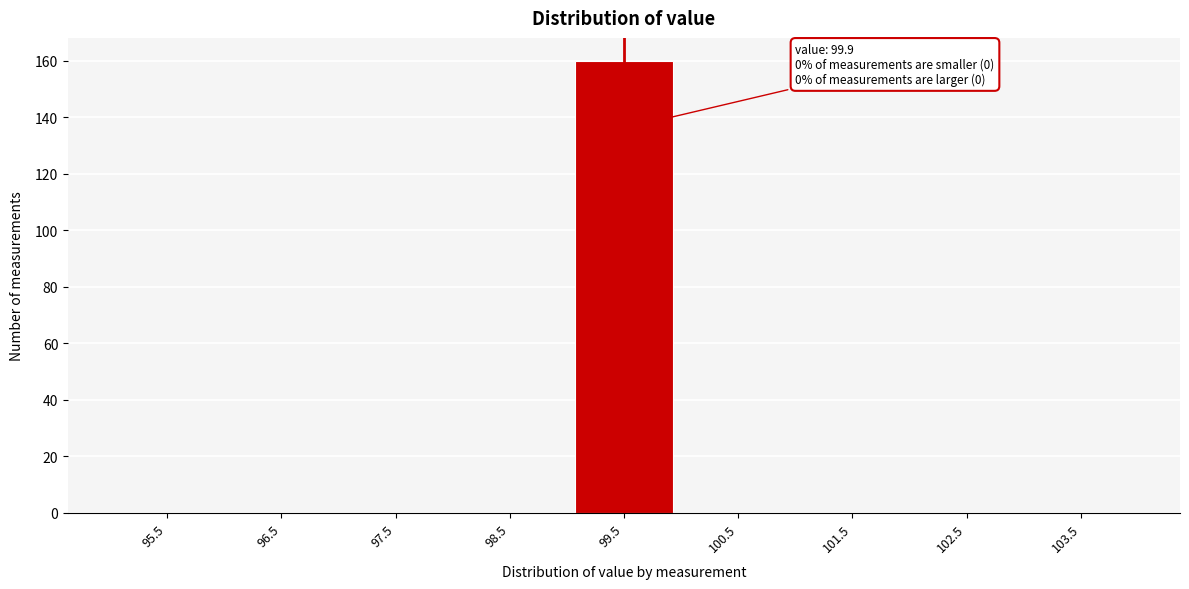

Reading left to right, list all the values displayed in this chart.

95.5=0	96.5=0	97.5=0	98.5=0	99.5=160	100.5=0	101.5=0	102.5=0	103.5=0